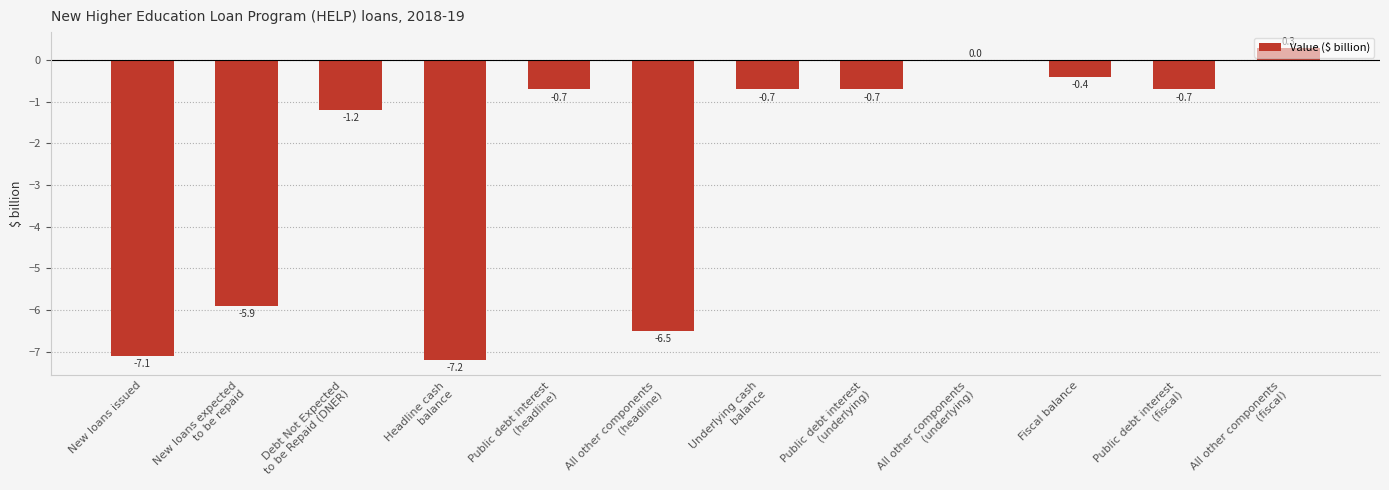

What is the average value?

-2.6